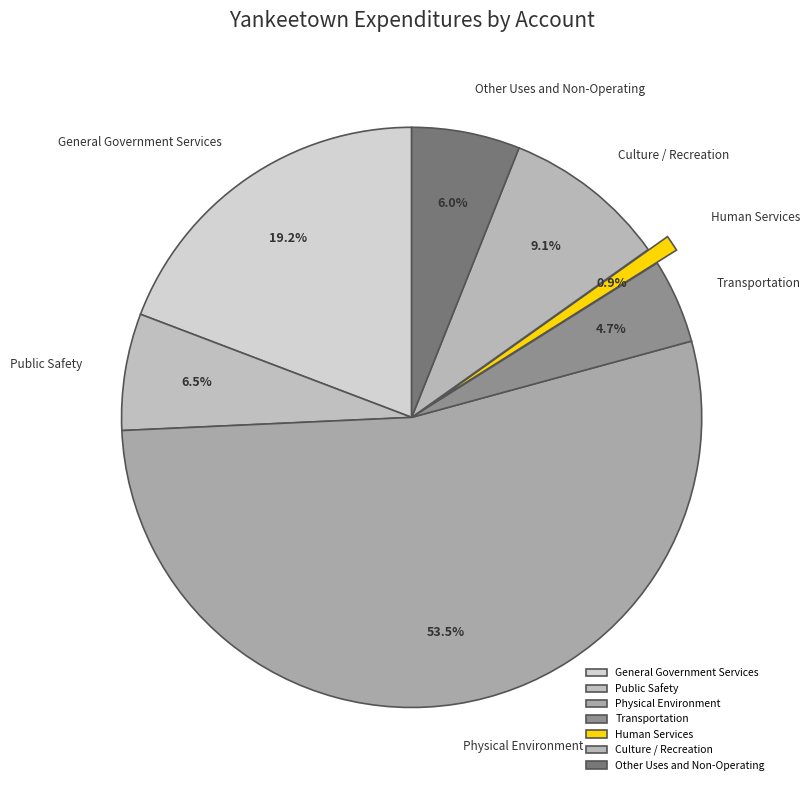

To the nearest percent, what is the combined percentage of Culture / Recreation and Physical Environment?

63%